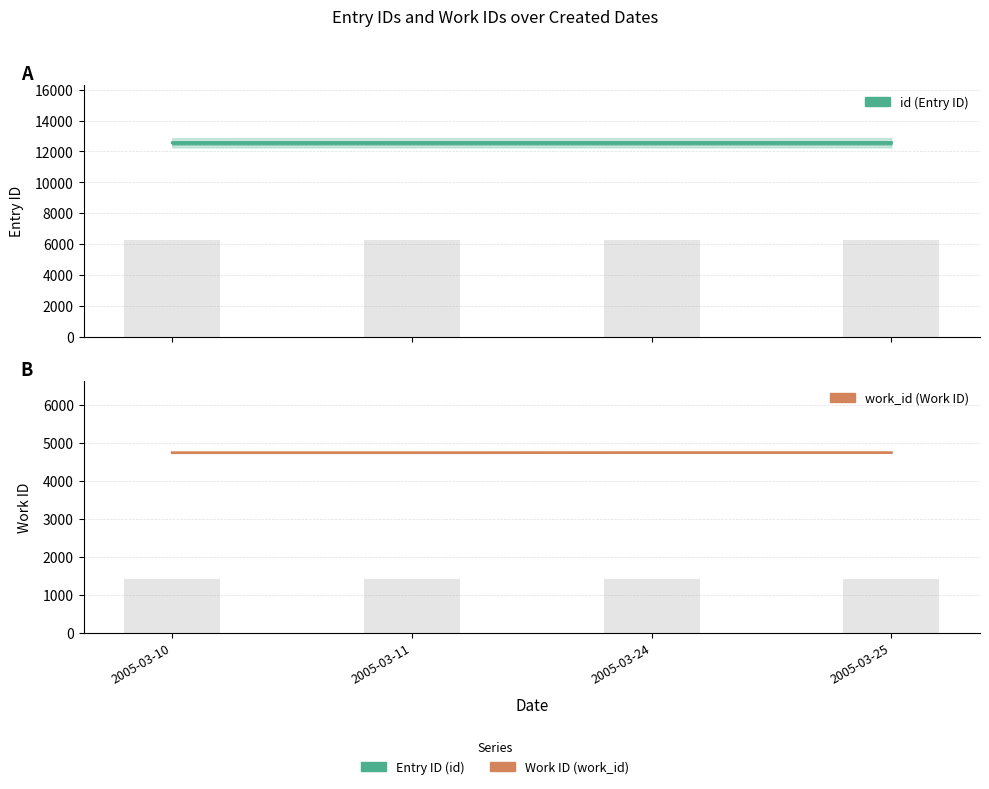

Rank the series by their maximum value, from highest to lowest.

id, work_id